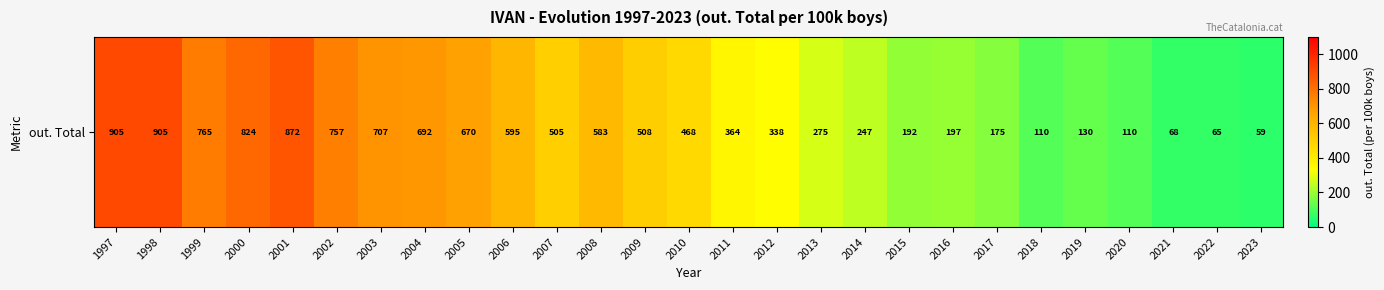

What is the difference between the values at 2020 and 2001?

762